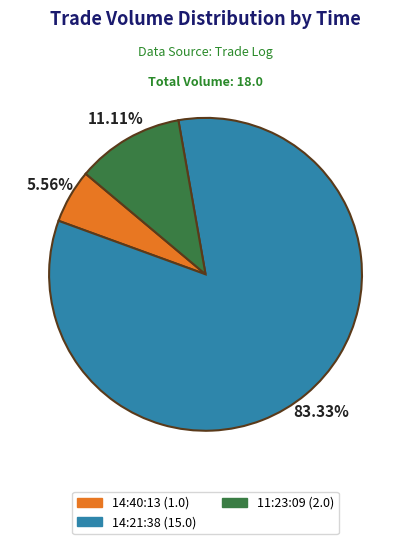

Which slice represents more than half of the pie?

14:21:38